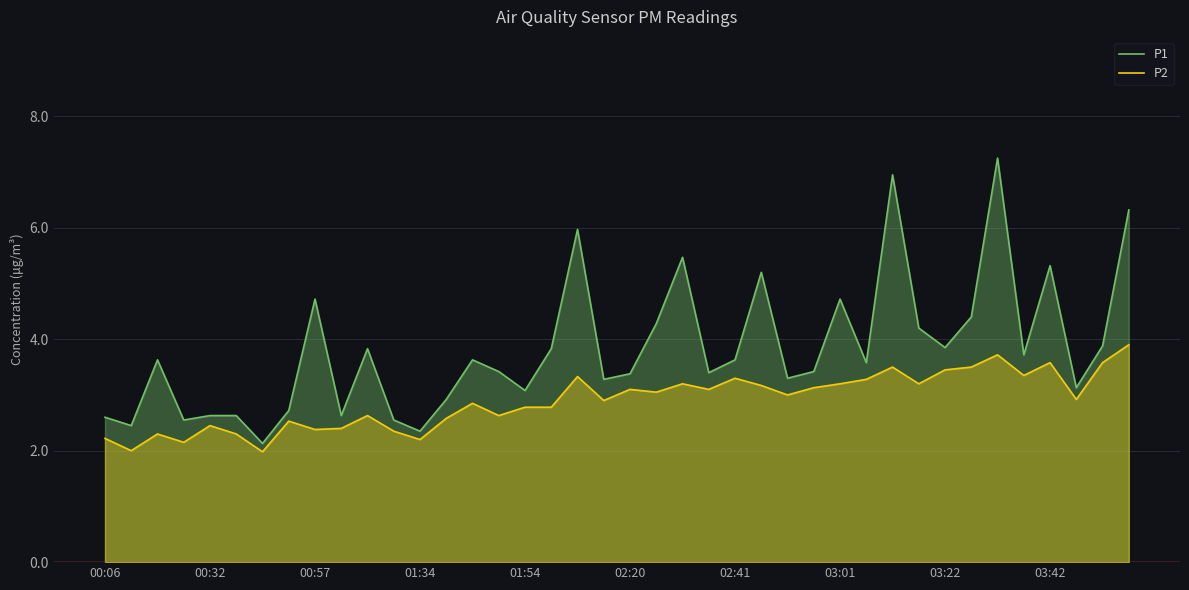

What value does the P2 series have at 18?

3.3